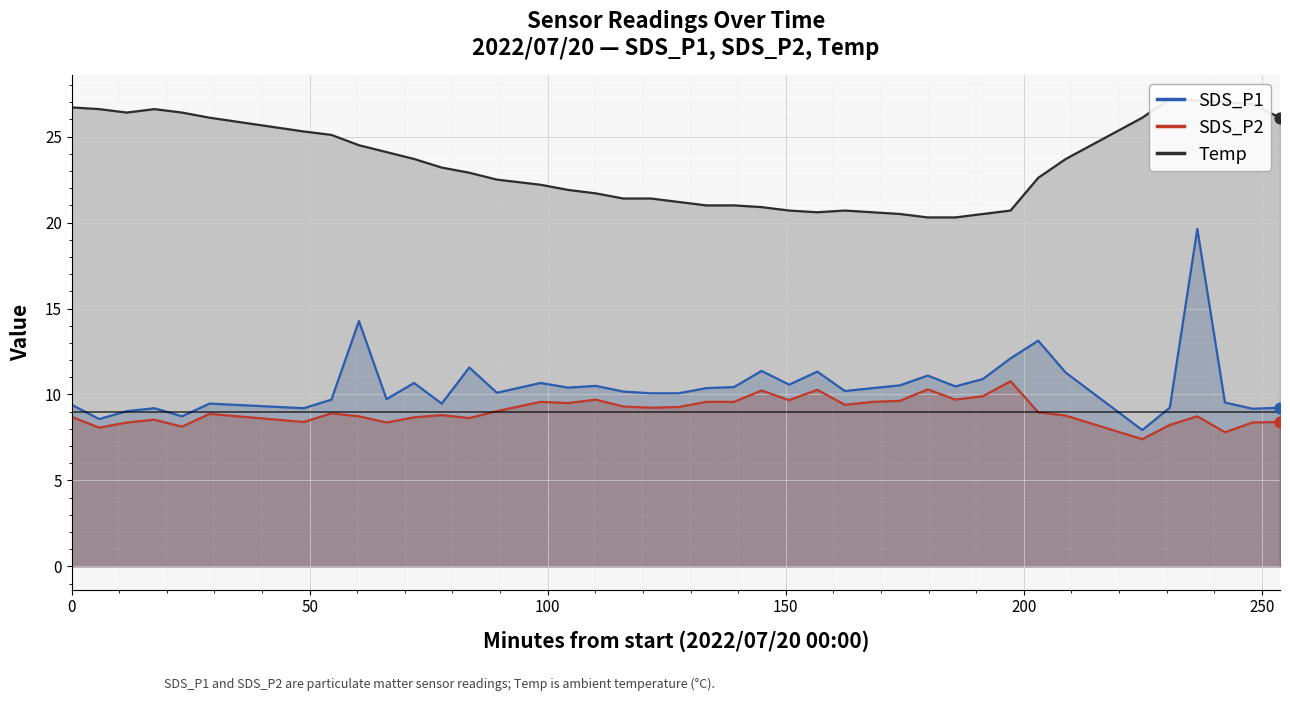

Which series has the widest spread of Y values?

SDS_P1